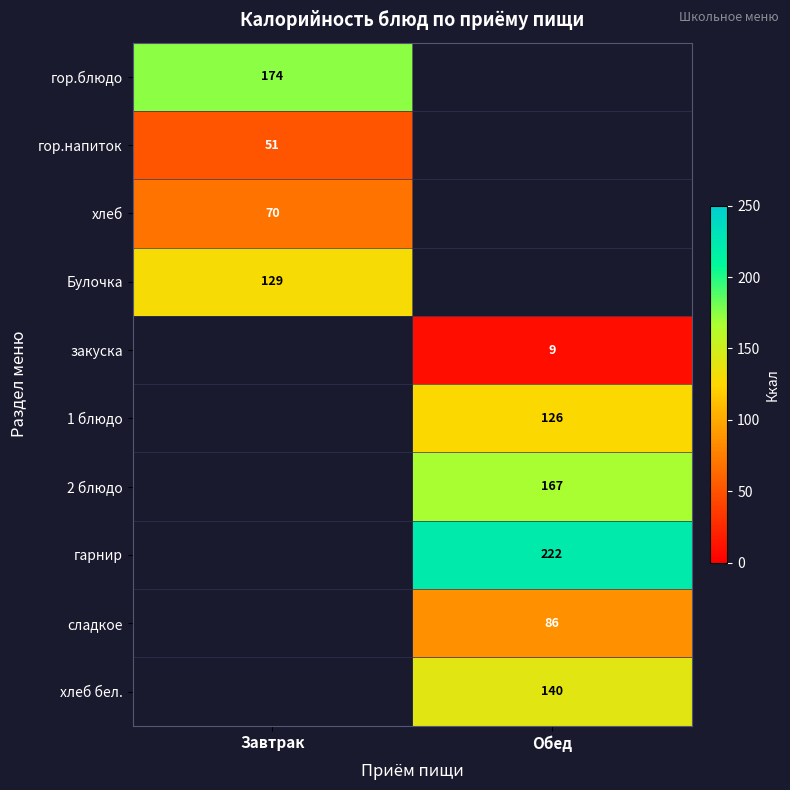

How many data points does each series have?

2